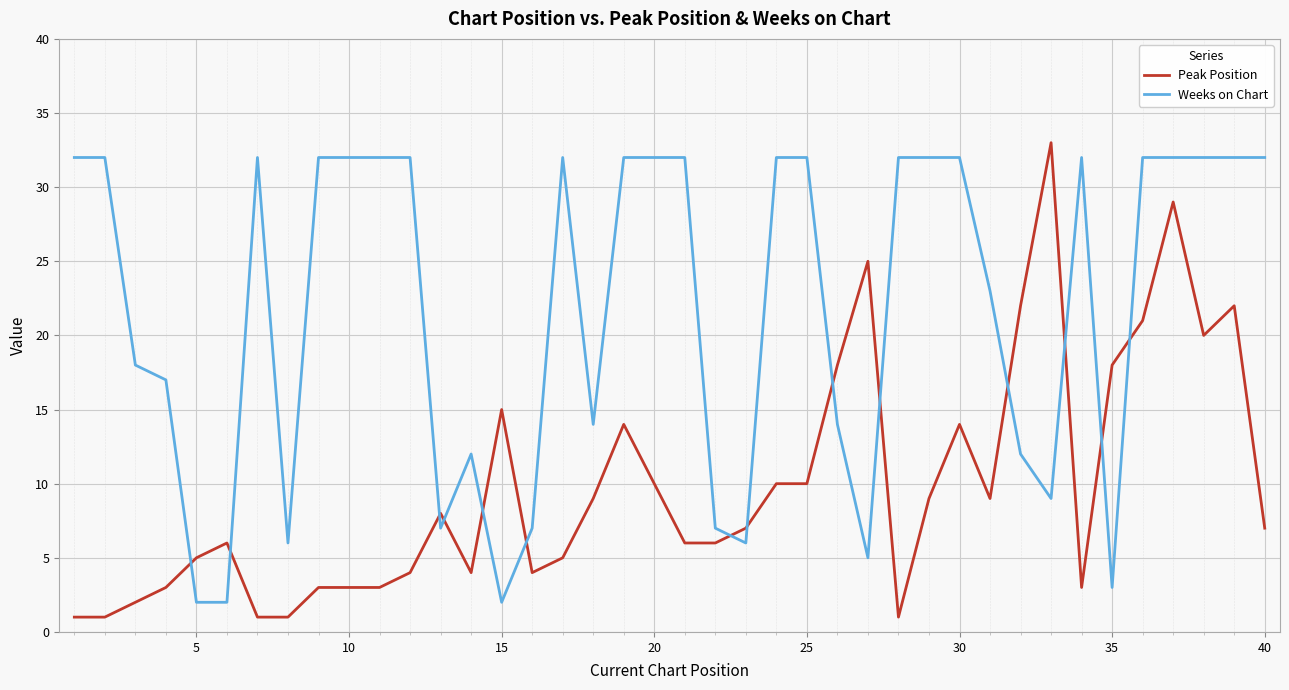

How many times do Peak Position and Weeks on Chart cross each other?

14